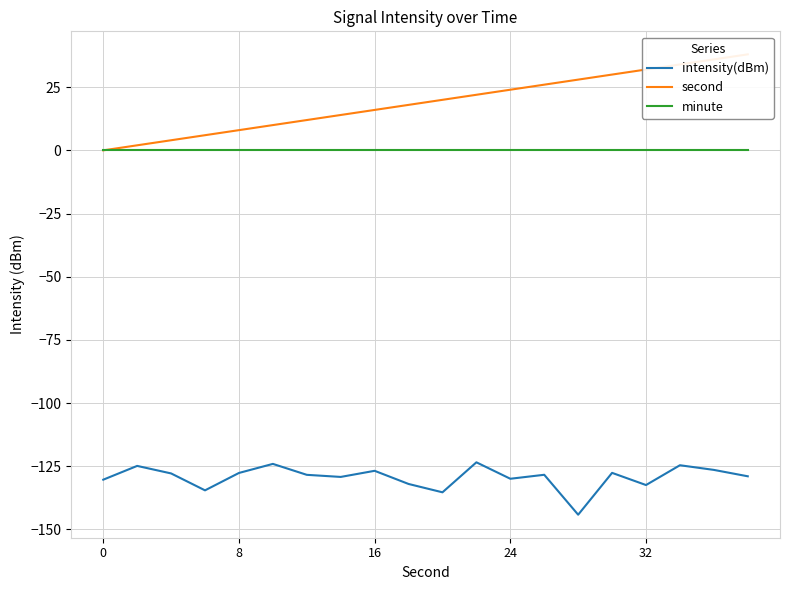

How many positive values does the second series have?

19